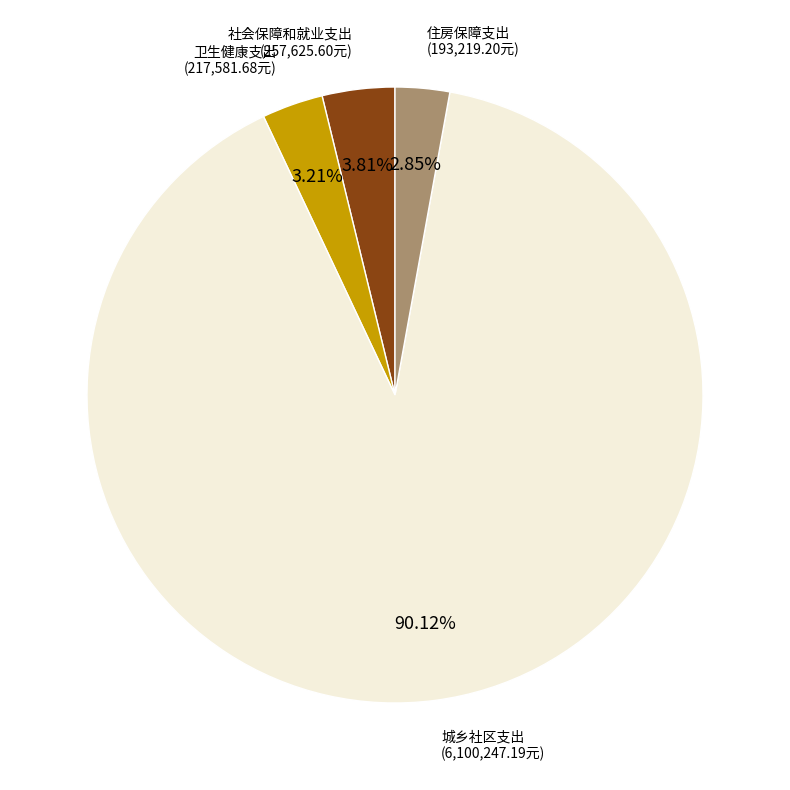

Is there a majority slice in this chart?

Yes